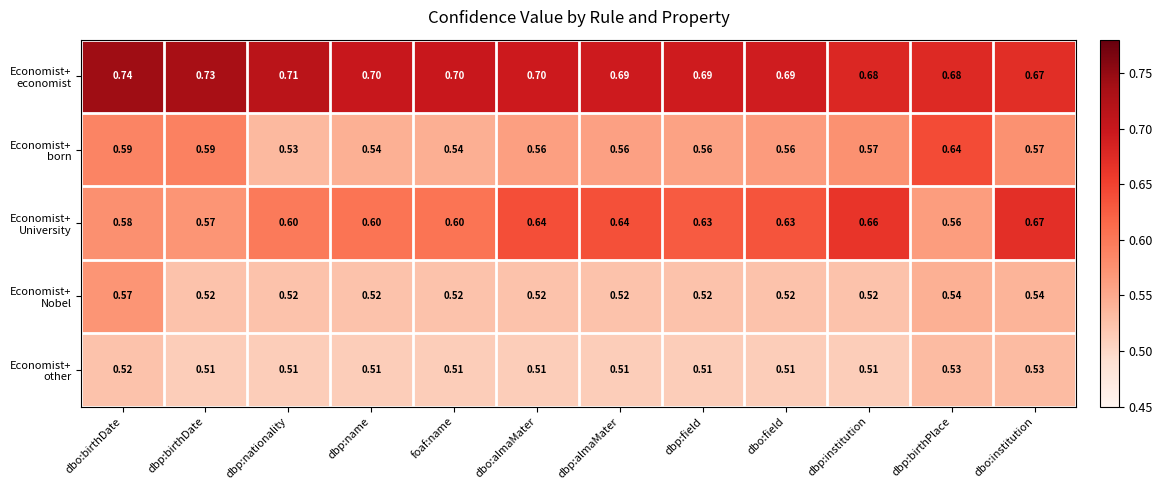

At which category is the sum across all series the highest?

dbo:birthDate